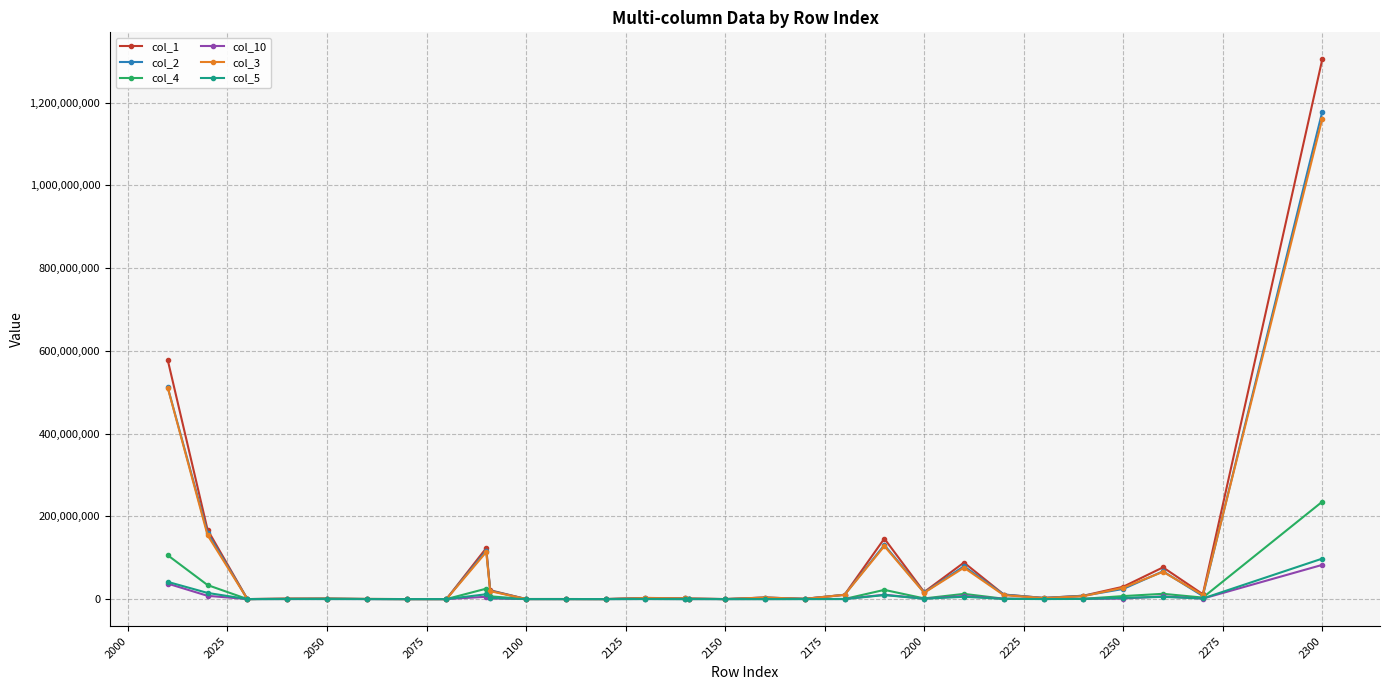

What is the greatest value displayed?

1304627750